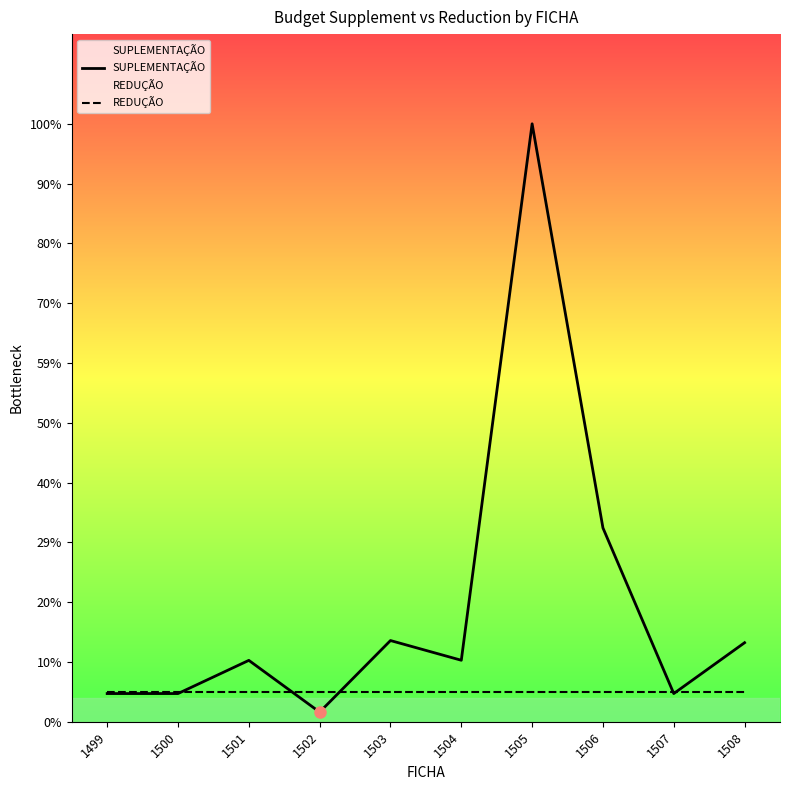

Reading right to left, transcribe all the data shown in this chart.

SUPLEMENTAÇÃO: 157594.0	56187.0	386526.3	1192408.1	122600.0	161899.7	19214.6	122375.0	56187.0	56187.0
REDUÇÃO: 59620.4	59620.4	59620.4	59620.4	59620.4	59620.4	59620.4	59620.4	59620.4	59620.4